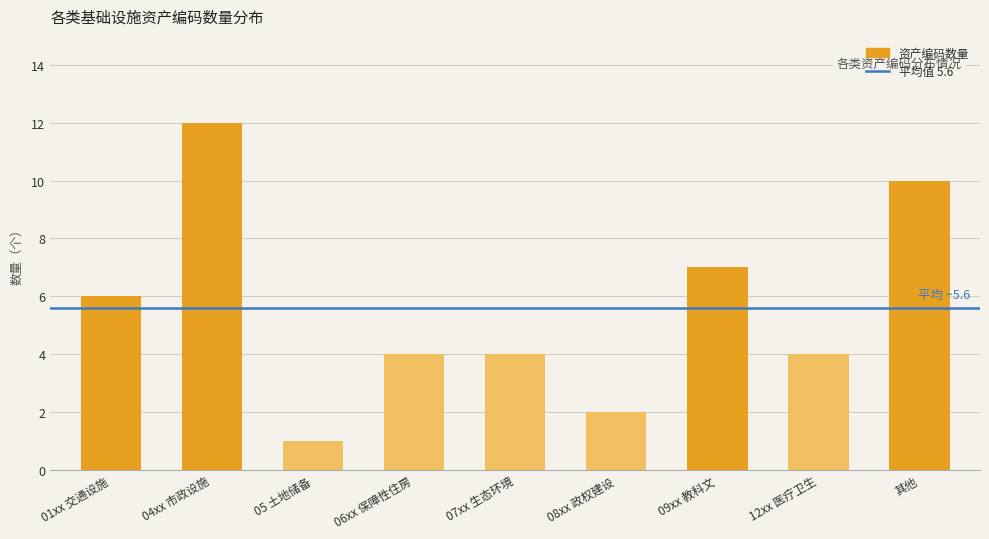

Reading left to right, what are all the values shown in this chart?

01xx 交通设施=6	04xx 市政设施=12	05 土地储备=1	06xx 保障性住房=4	07xx 生态环境=4	08xx 政权建设=2	09xx 教科文=7	12xx 医疗卫生=4	其他=10